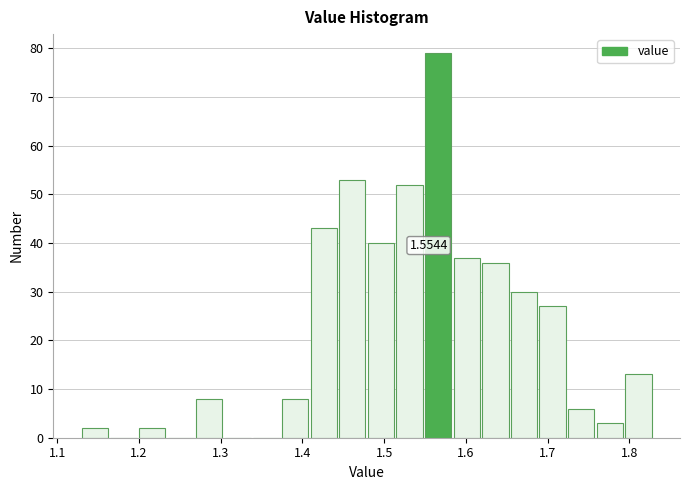

Around what value on the x-axis is the tallest bar? Give the approximate position of its centre, as read against the axis.

1.57